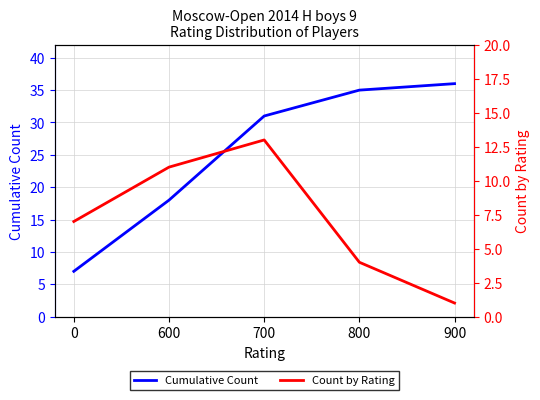

At which label does Count by Rating reach its peak?

700